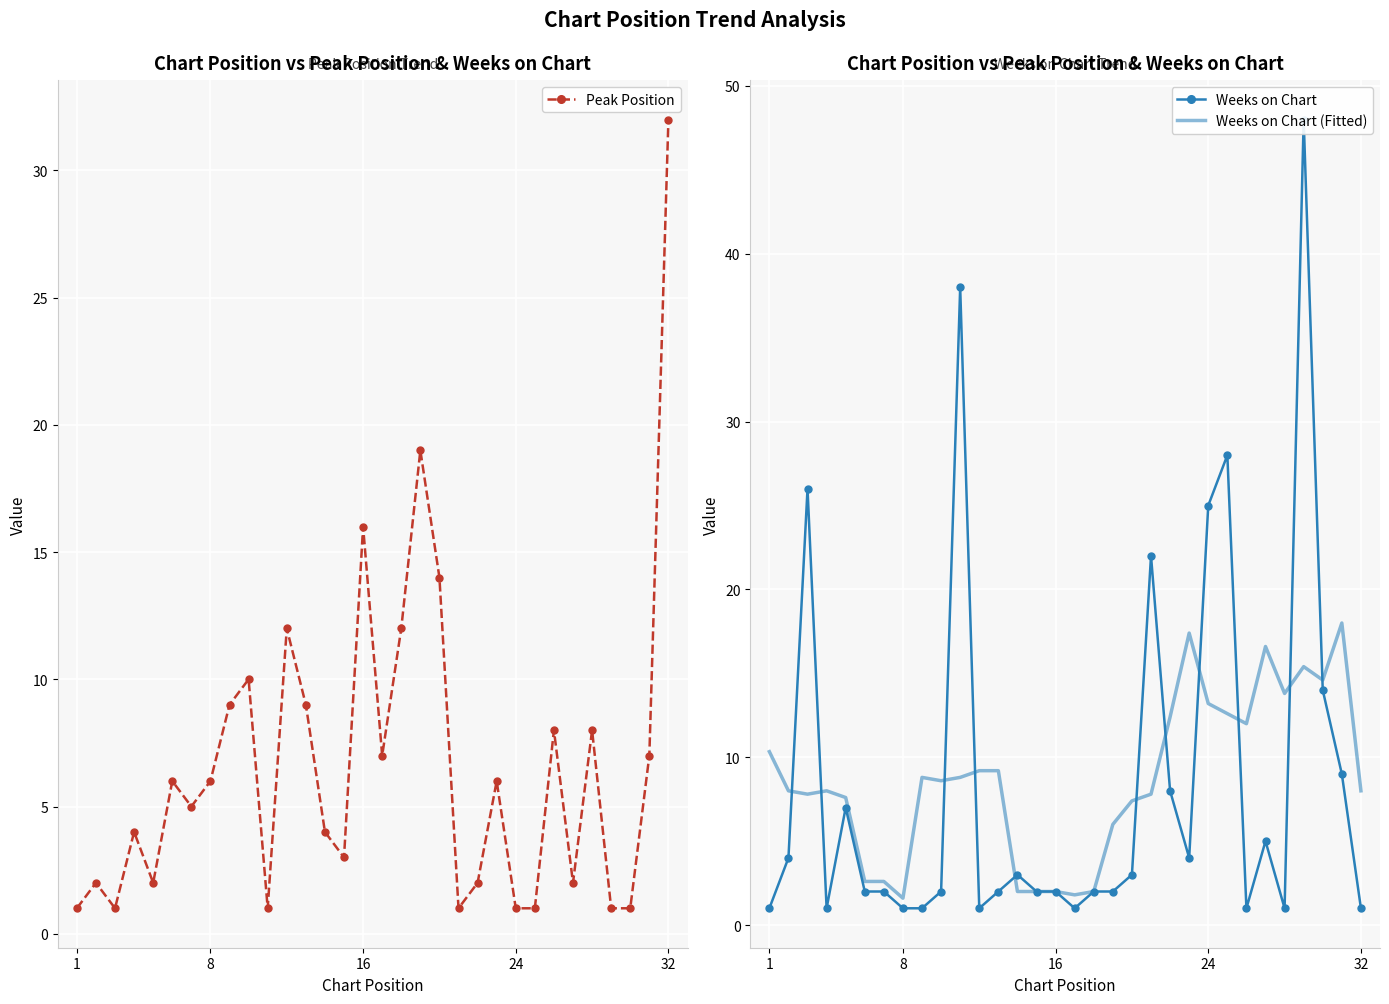

What value does the Weeks on Chart (Fitted) series have at 24?

13.2